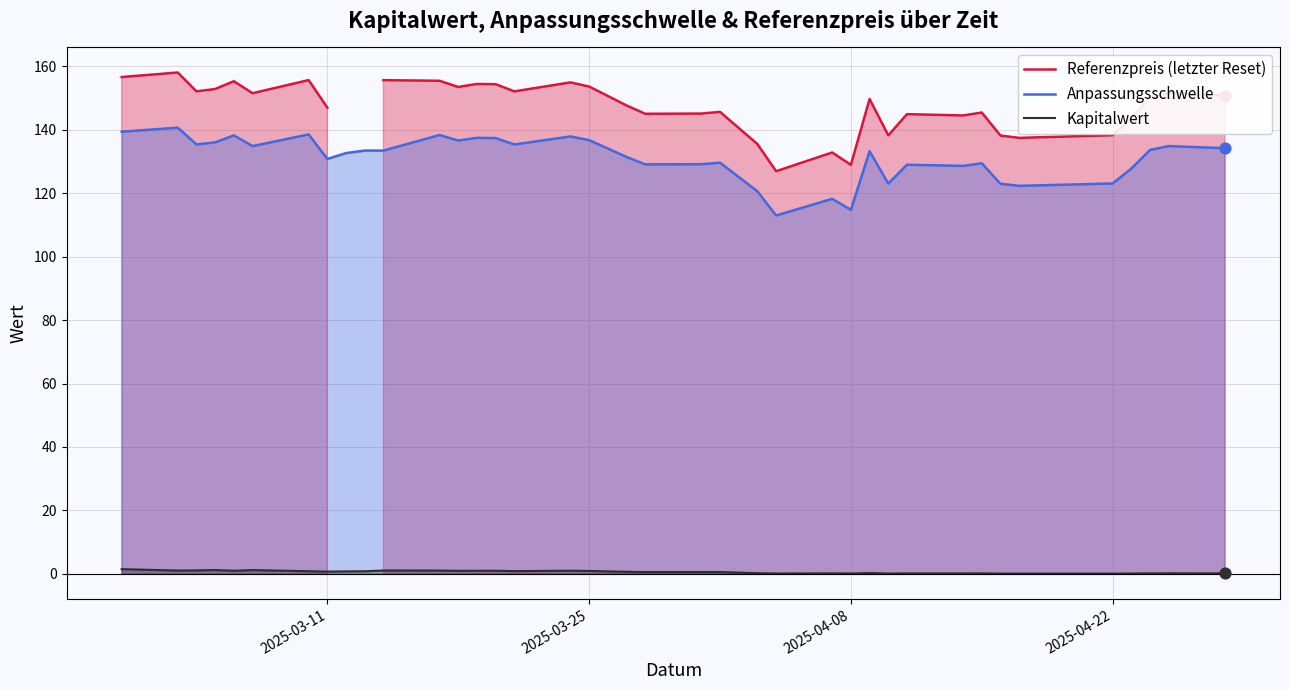

Which series reaches the minimum Y coordinate?

Kapitalwert